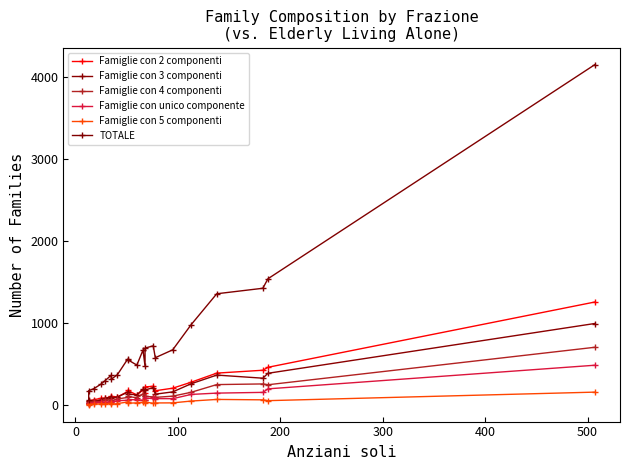

What is the difference between the maximum and minimum values in the Famiglie con 2 componenti series?

1236